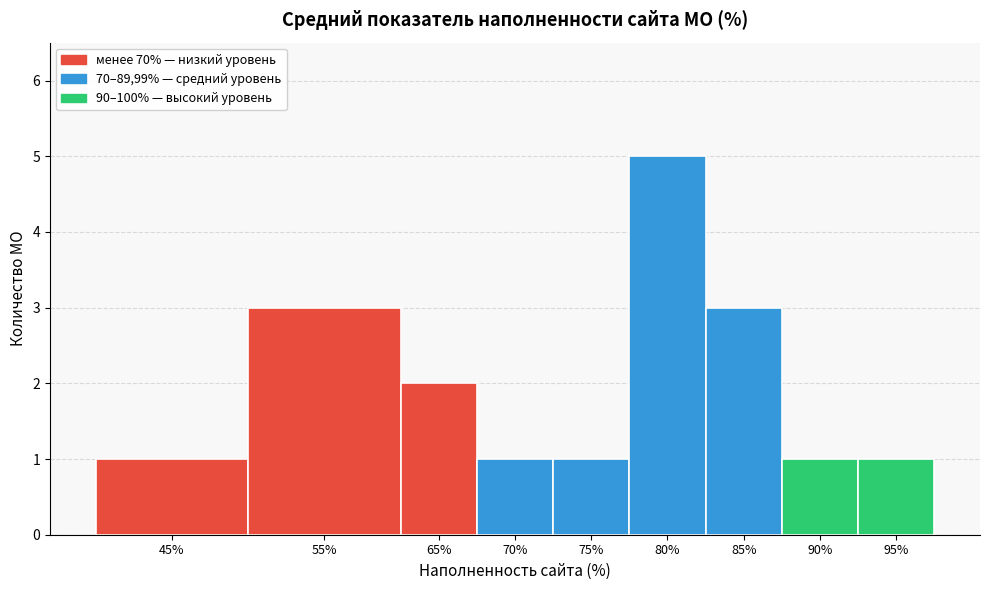

Reading right to left, transcribe all the data shown in this chart.

95%=1	90%=1	85%=3	80%=5	75%=1	70%=1	65%=2	55%=3	45%=1